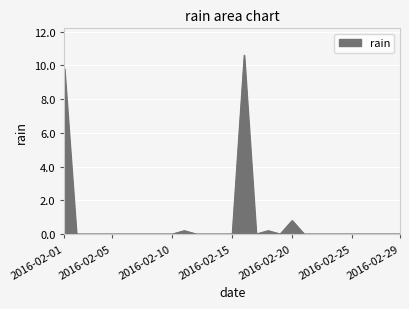

What is the maximum value shown in the chart?

10.6